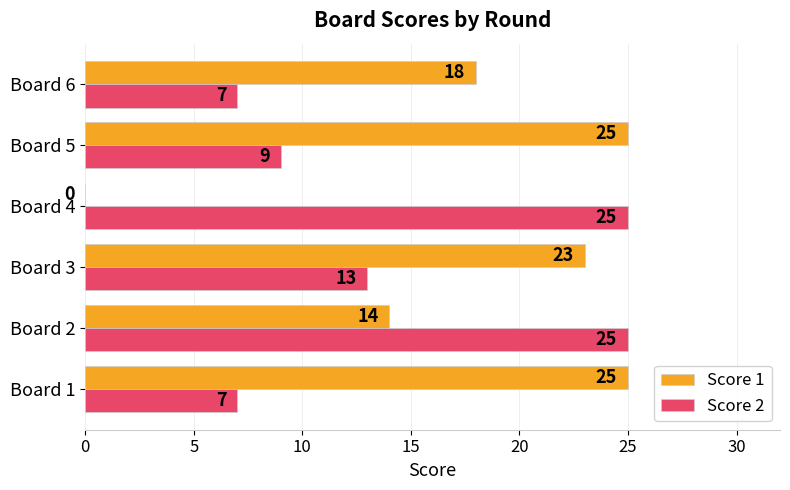

Count the Score 2 values in the range 7 to 25.

6